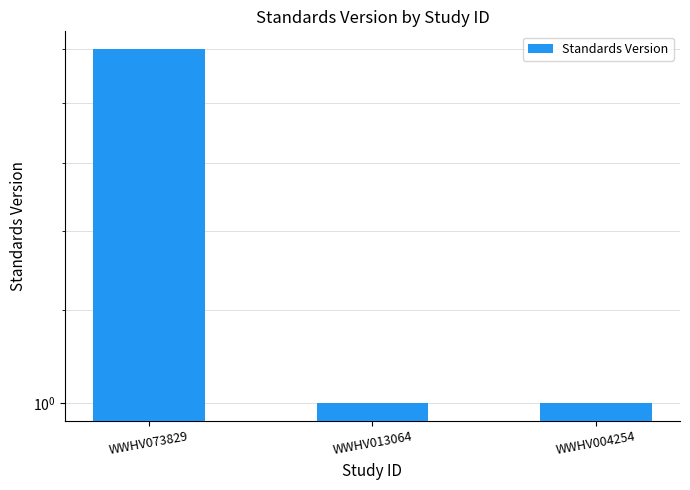

Read the value at WWHV004254.

1